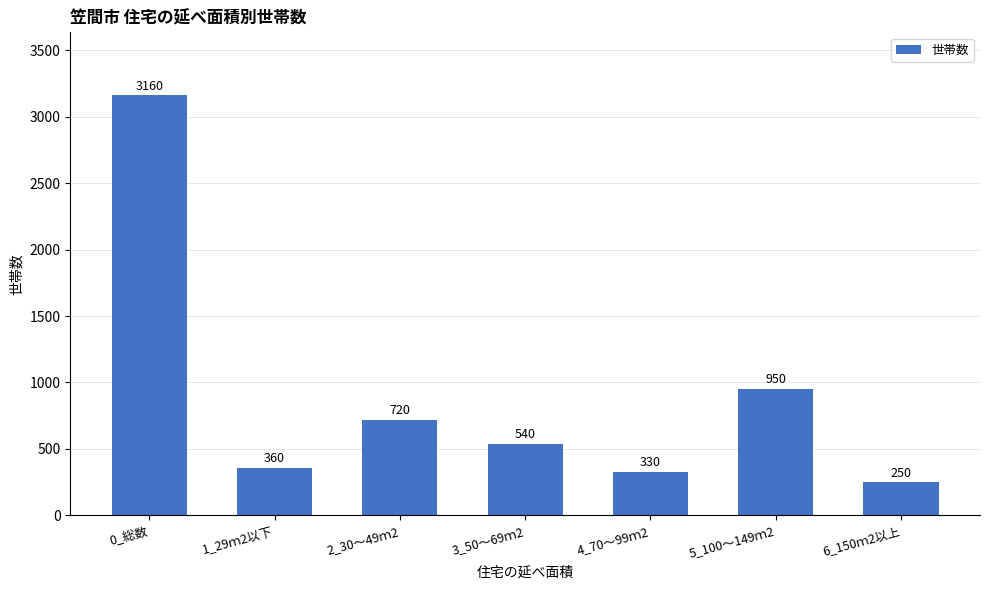

What is the sum of all values?

6310